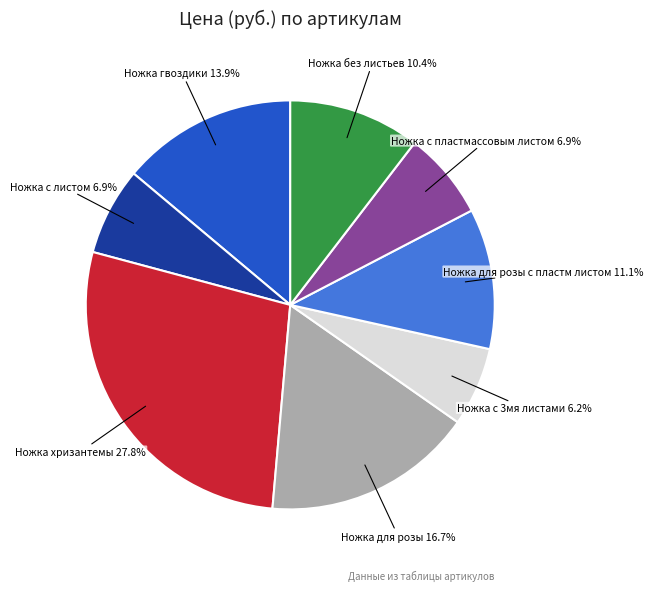

Is there a majority slice in this chart?

No